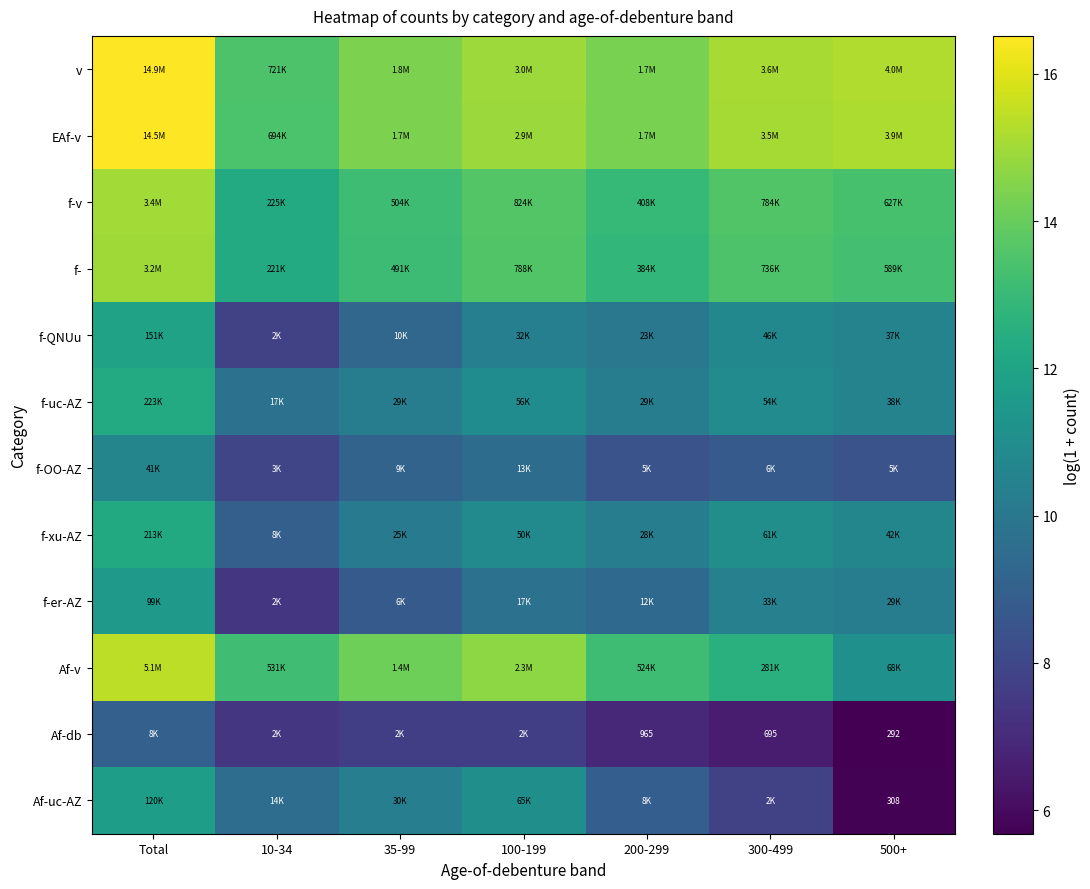

What is the maximum value shown in the chart?

16.5